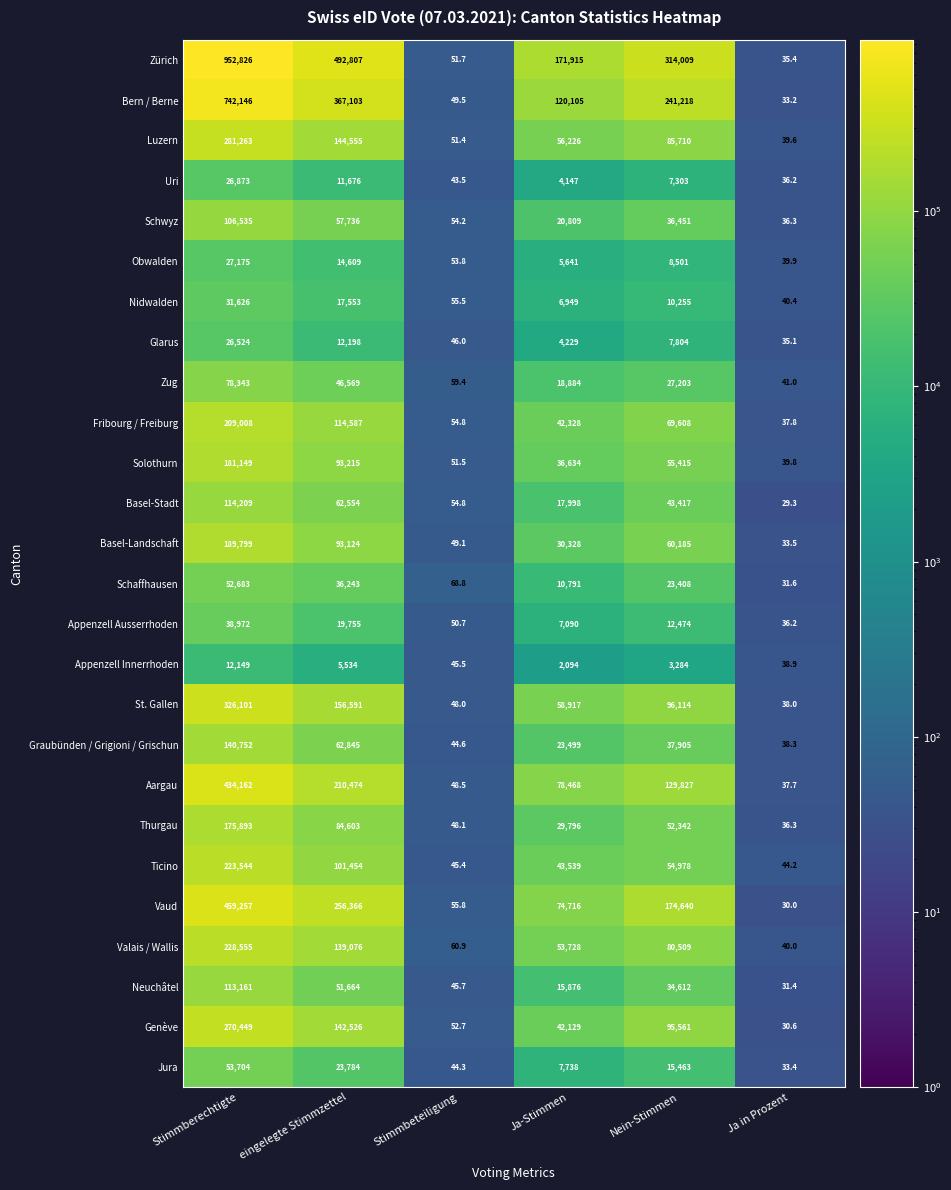

The value of Graubünden / Grigioni / Grischun at Stimmbeteiligung is 44.6. True or false?

True